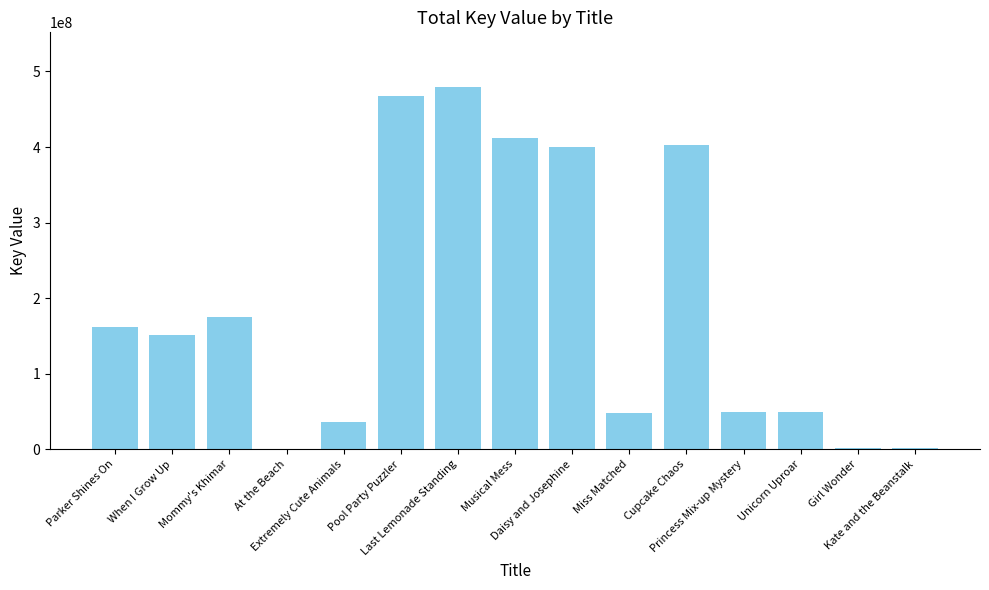

What is the maximum value shown in the chart?

479838212